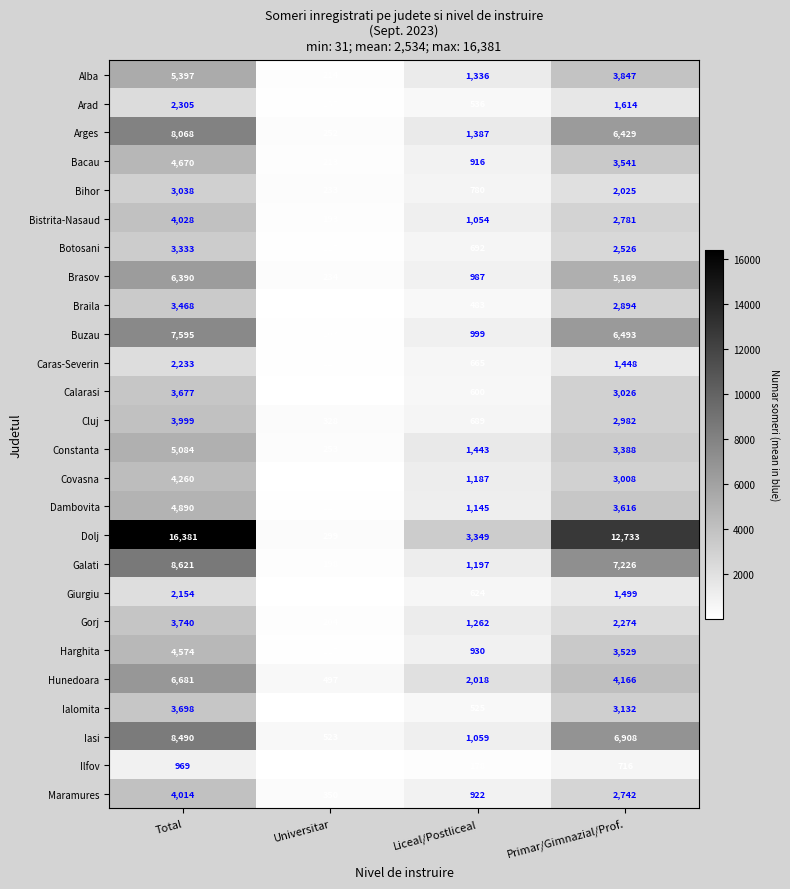

What is the total value across all series at Liceal/Postliceal?

26963